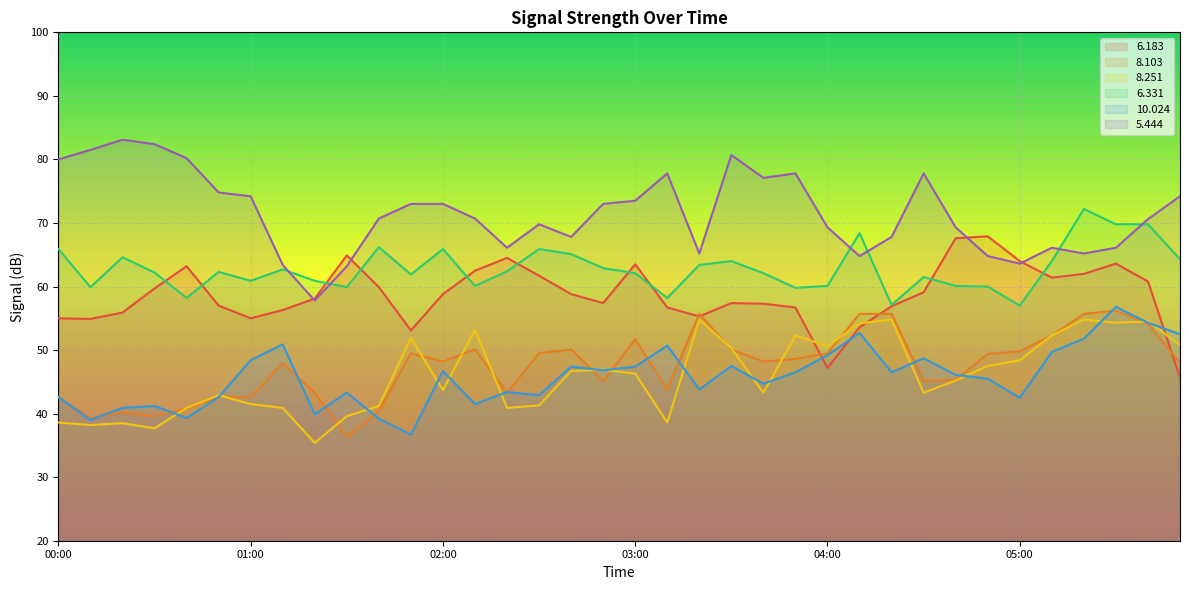

What is the spread (max minus min) of values at 00:40?

40.9